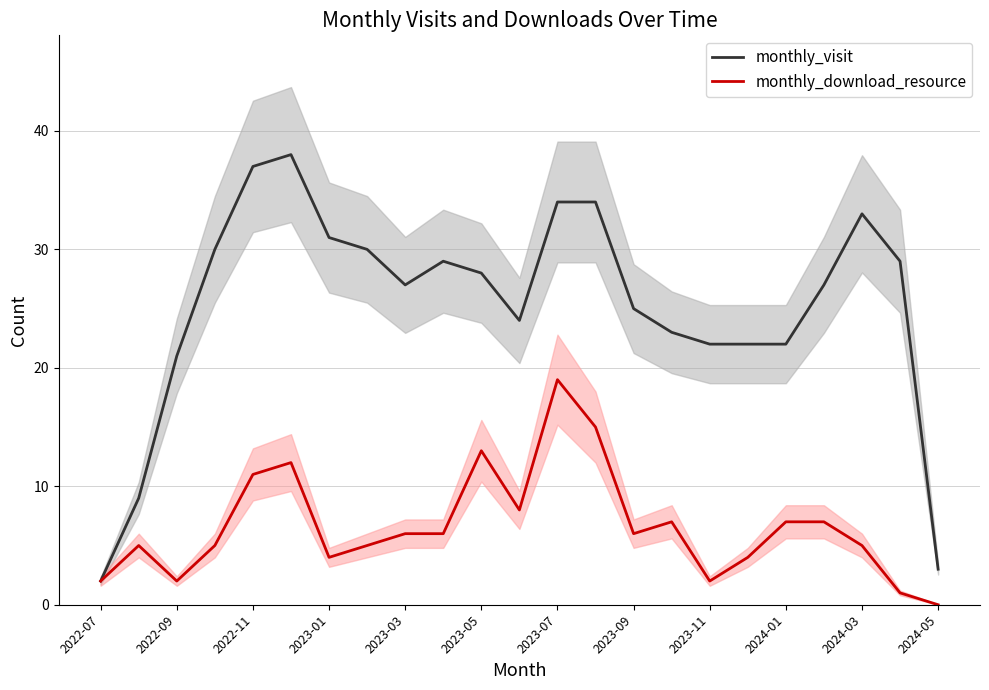

True or false: monthly_visit and monthly_download_resource intersect in this chart.

False